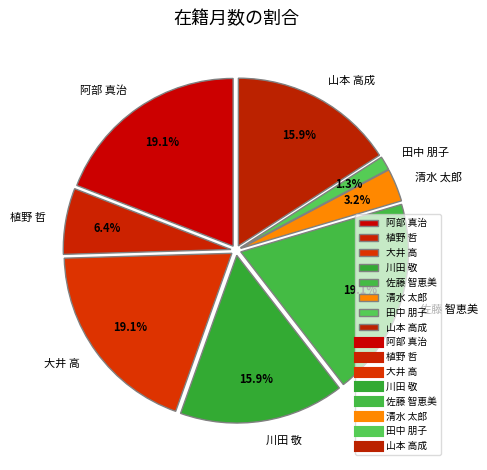

Is it true that 大井 高 is 19% of the pie?

True